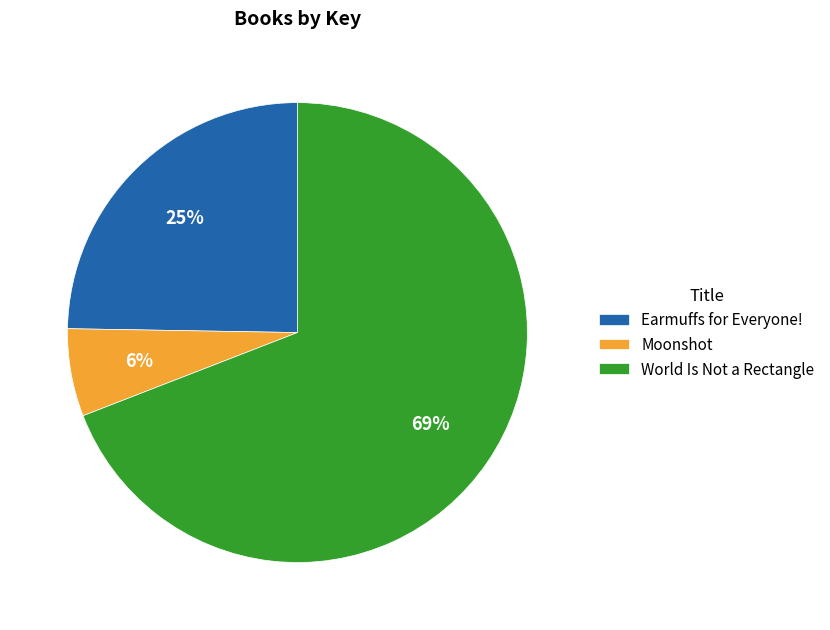

Is it true that World Is Not a Rectangle is 74% of the pie?

False